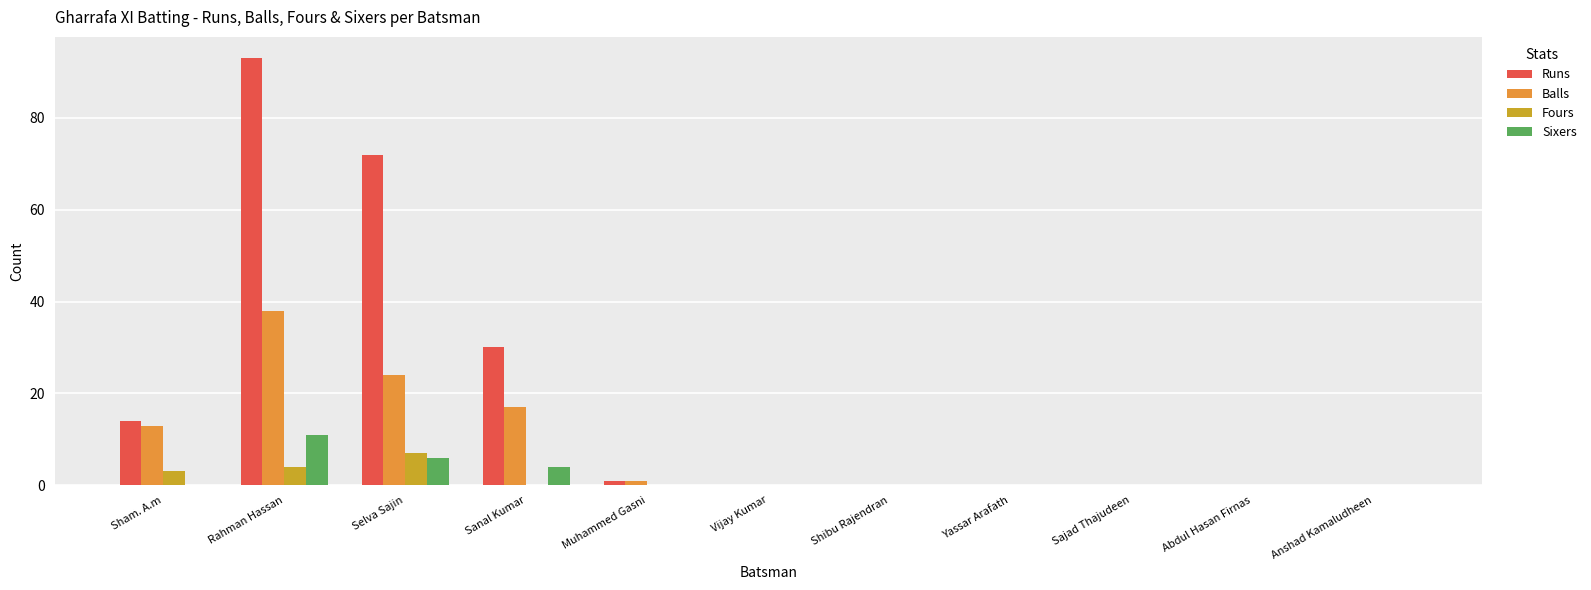

Reading left to right, list all the values displayed in this chart.

Runs: Sham. A.m=14	Rahman Hassan=93	Selva Sajin=72	Sanal Kumar=30	Muhammed Gasni=1	Vijay Kumar=0	Shibu Rajendran=0	Yassar Arafath=0	Sajad Thajudeen=0	Abdul Hasan Firnas=0	Anshad Kamaludheen=0
Balls: Sham. A.m=13	Rahman Hassan=38	Selva Sajin=24	Sanal Kumar=17	Muhammed Gasni=1	Vijay Kumar=0	Shibu Rajendran=0	Yassar Arafath=0	Sajad Thajudeen=0	Abdul Hasan Firnas=0	Anshad Kamaludheen=0
Fours: Sham. A.m=3	Rahman Hassan=4	Selva Sajin=7	Sanal Kumar=0	Muhammed Gasni=0	Vijay Kumar=0	Shibu Rajendran=0	Yassar Arafath=0	Sajad Thajudeen=0	Abdul Hasan Firnas=0	Anshad Kamaludheen=0
Sixers: Sham. A.m=0	Rahman Hassan=11	Selva Sajin=6	Sanal Kumar=4	Muhammed Gasni=0	Vijay Kumar=0	Shibu Rajendran=0	Yassar Arafath=0	Sajad Thajudeen=0	Abdul Hasan Firnas=0	Anshad Kamaludheen=0